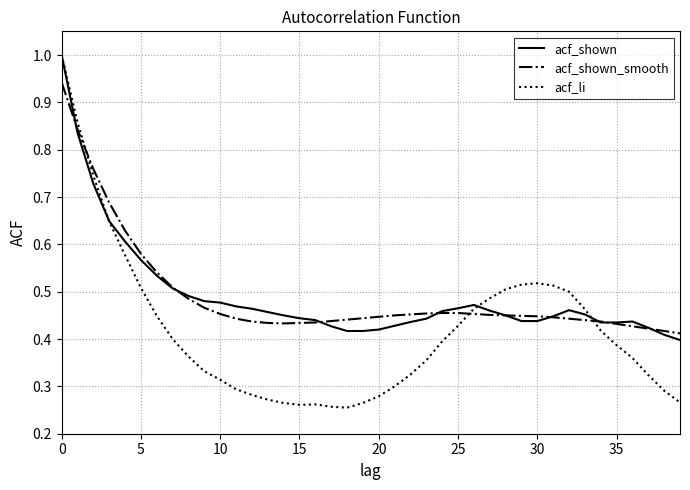

What is the maximum value shown in the chart?

1.0